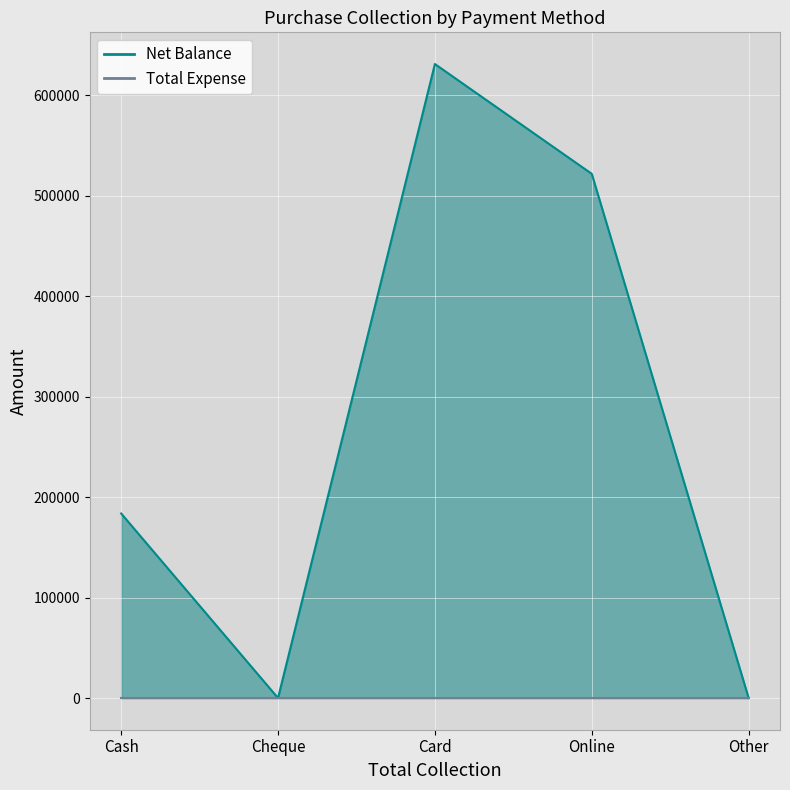

What is the difference between the maximum and minimum values?

631095